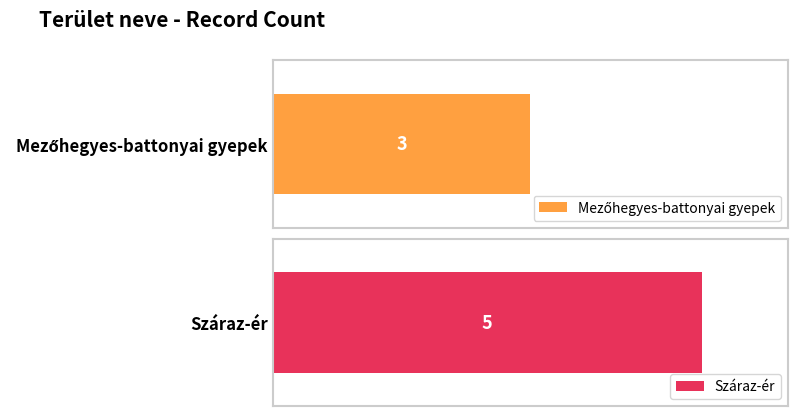

Where is the data nearest to the value 4?

Mezőhegyes-battonyai gyepek